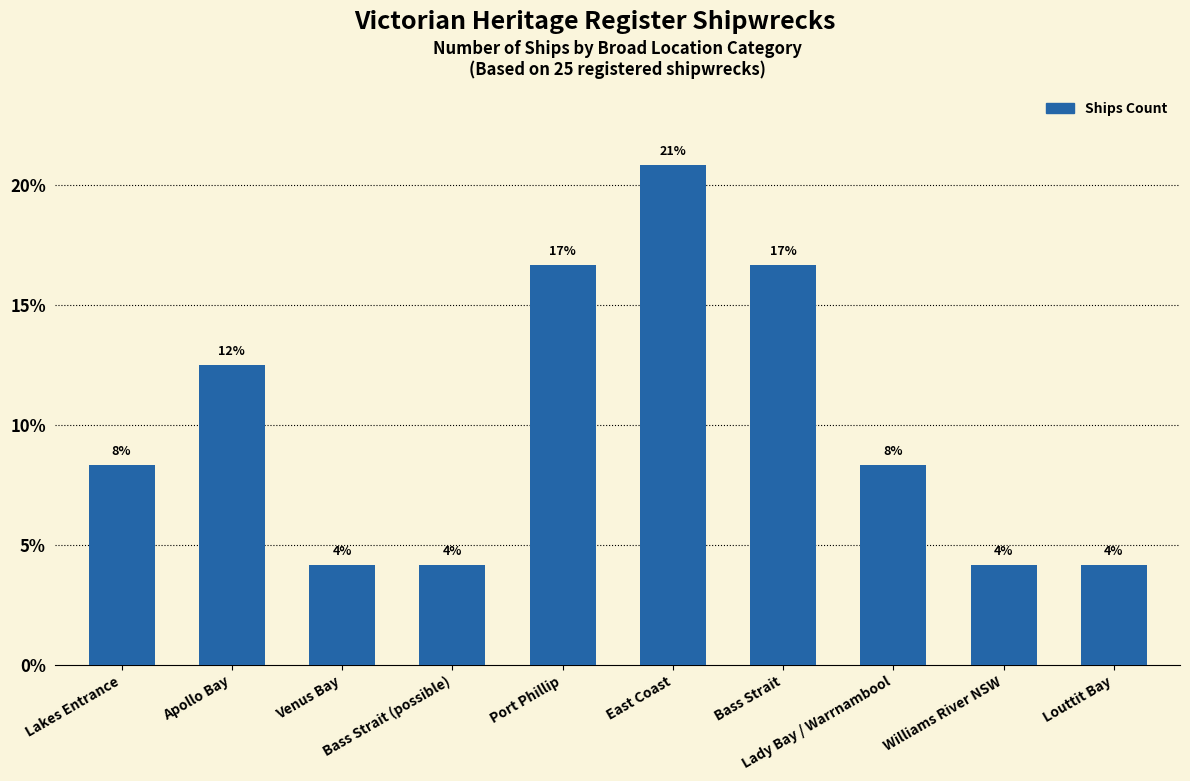

Reading left to right, extract all data points from this chart.

8.3	12.5	4.2	4.2	16.7	20.8	16.7	8.3	4.2	4.2